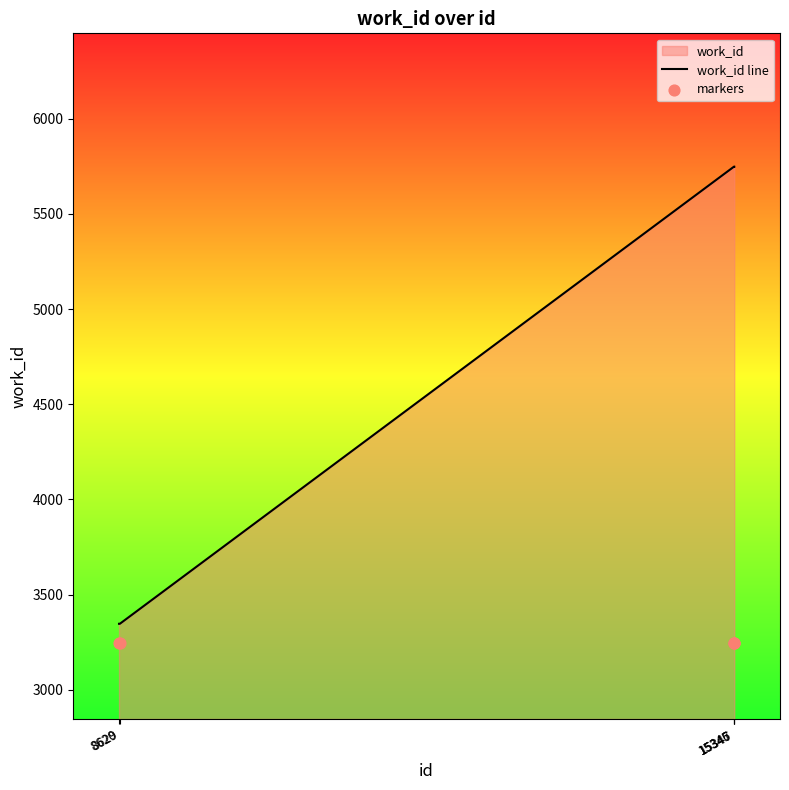

At how many categories does at least one series exceed 5057?

3